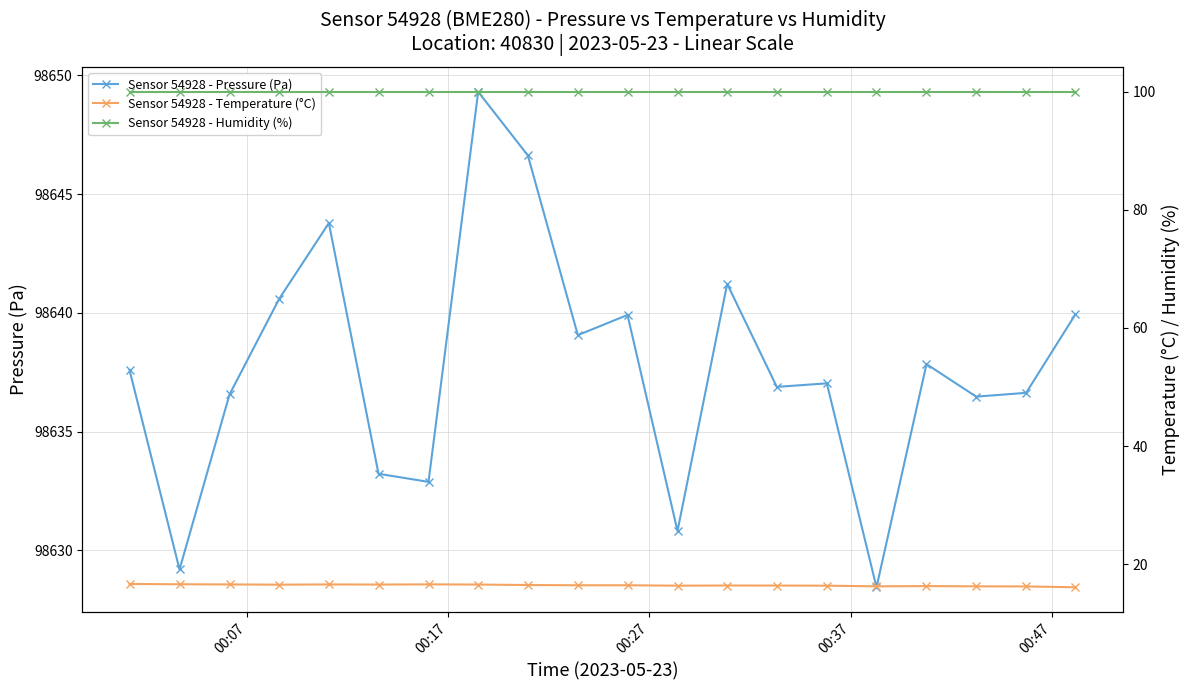

What is the highest value of the Sensor 54928 - Humidity (%) series?

100.0